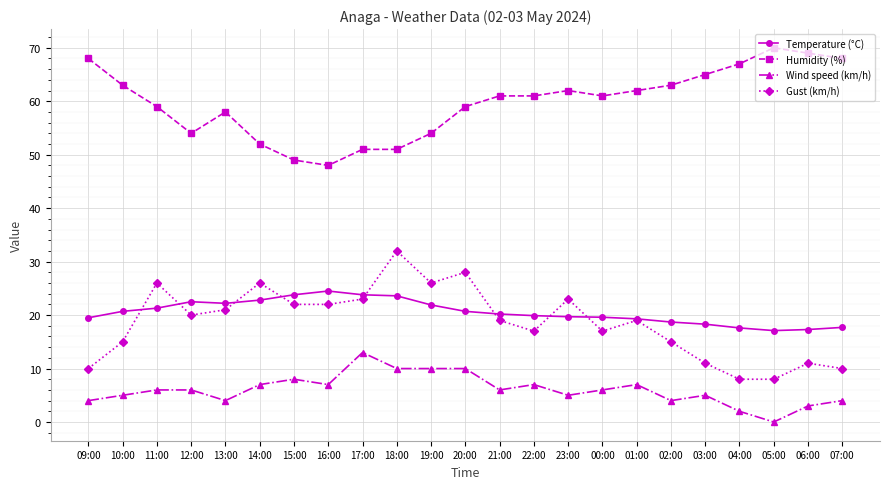

Does the chart display data point markers on the line(s)?

Yes